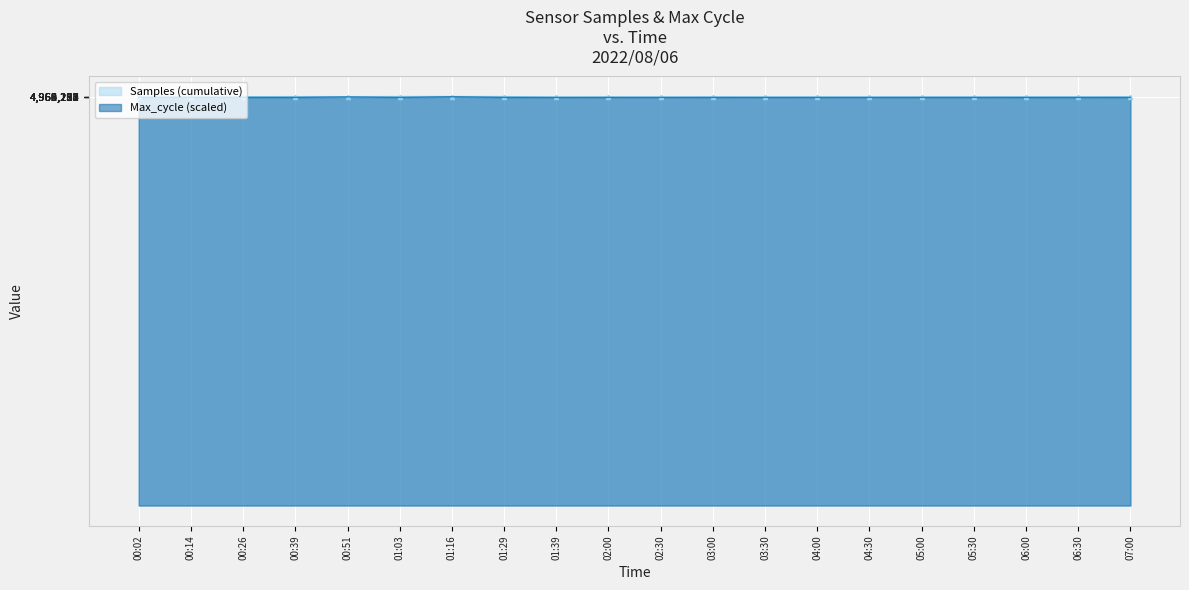

At which category does the data reach its first local valley?

00:14